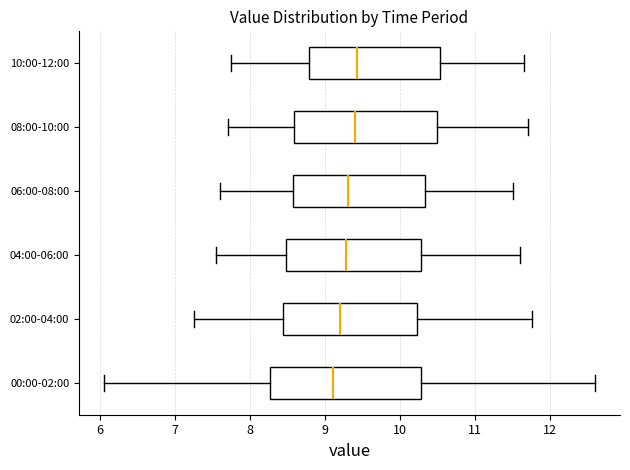

Reading bottom to top, read every box against the x-axis: the position of its median line, the range the box covers, and the ends of its whiskers. The values are not printed on the chart, so give them approximately, as read against the axis.

00:00-02:00: median 9.1, box 8.3 to 10.3, whiskers 6.1 to 12.6
02:00-04:00: median 9.2, box 8.4 to 10.2, whiskers 7.3 to 11.8
04:00-06:00: median 9.3, box 8.5 to 10.3, whiskers 7.6 to 11.6
06:00-08:00: median 9.3, box 8.6 to 10.3, whiskers 7.6 to 11.5
08:00-10:00: median 9.4, box 8.6 to 10.5, whiskers 7.7 to 11.7
10:00-12:00: median 9.4, box 8.8 to 10.5, whiskers 7.8 to 11.7